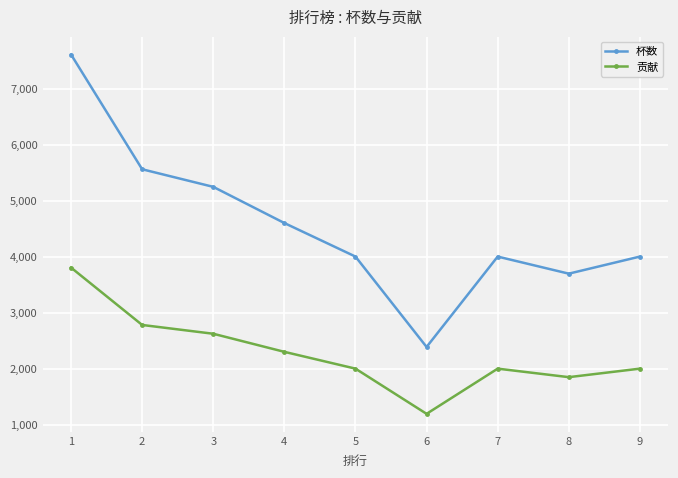

How many data points in 贡献 are less than 2000?

2